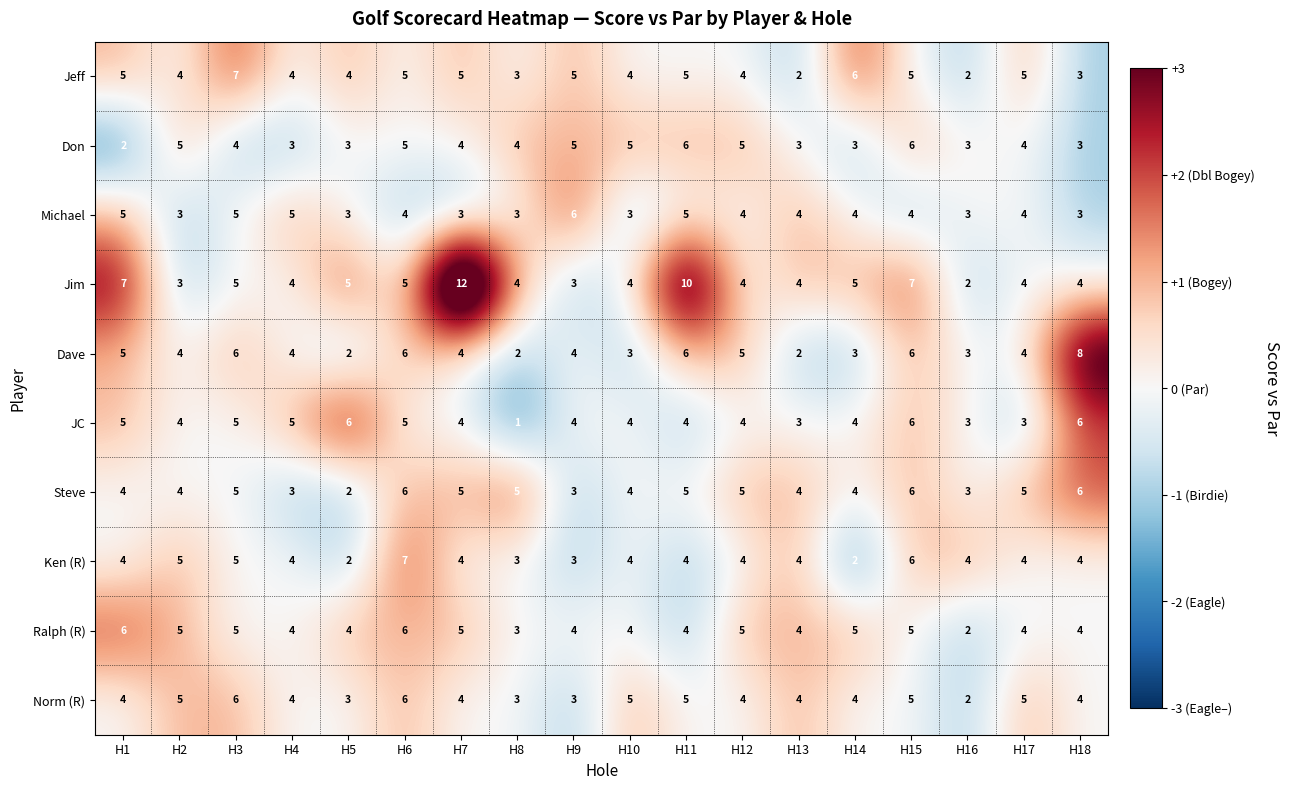

Which series has the largest total across all categories?

Jim